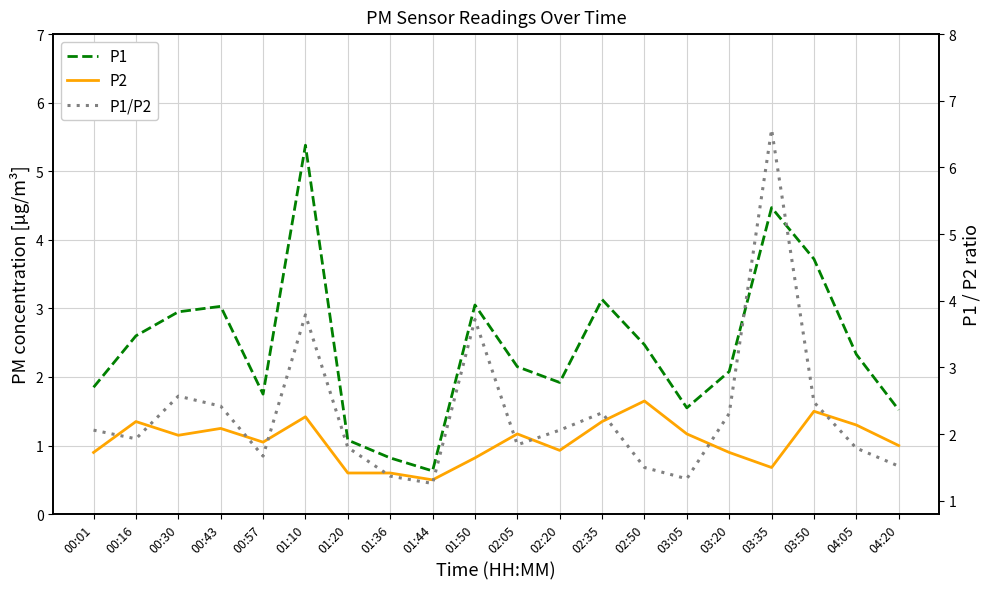

What is the sum of all P1/P2 values?

46.3